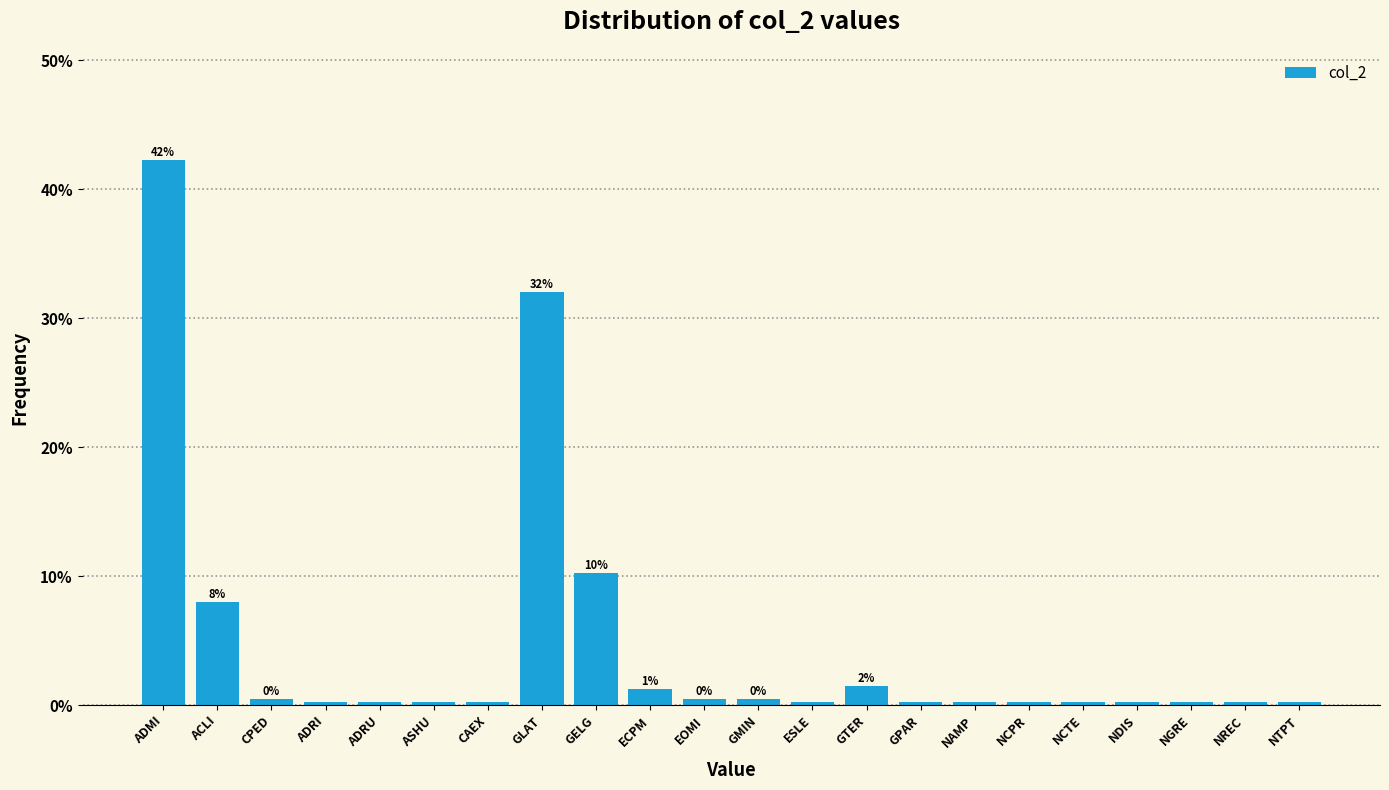

What is the label of the 8th bar from the left?

GLAT